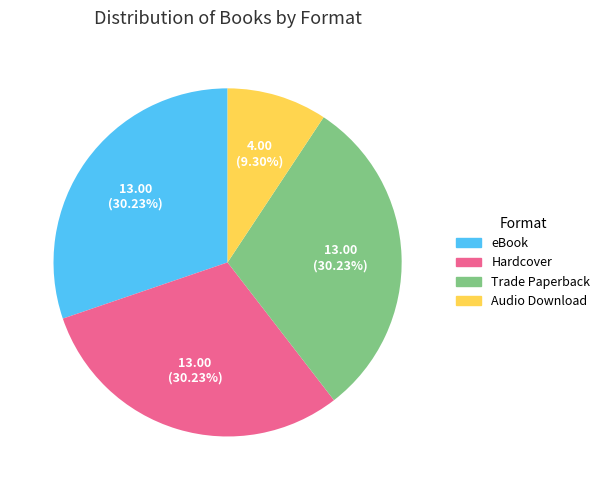

Is there a majority slice in this chart?

No